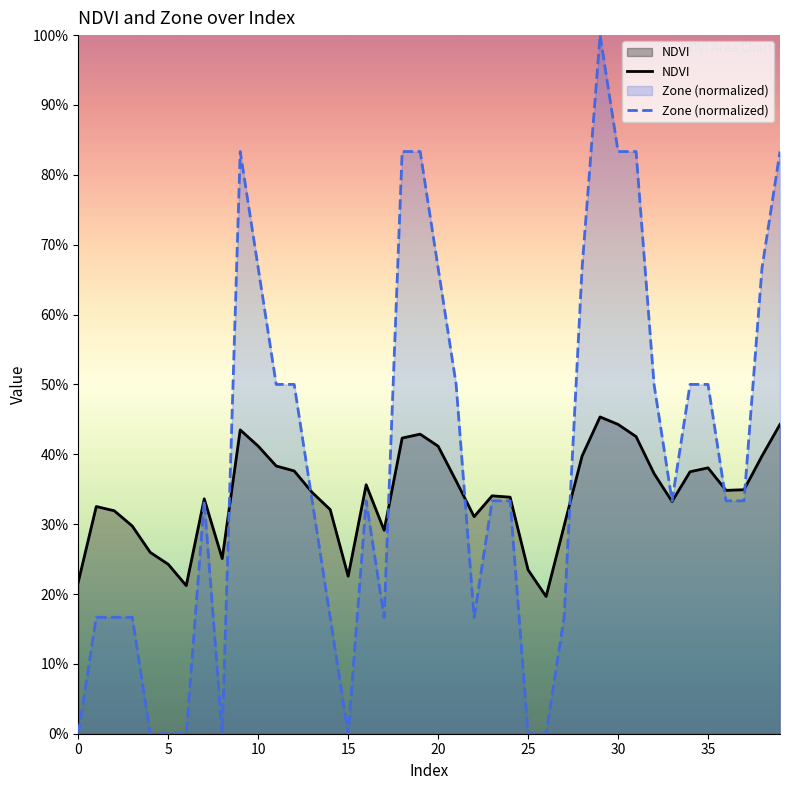

True or false: Zone (normalized) and NDVI intersect in this chart.

True